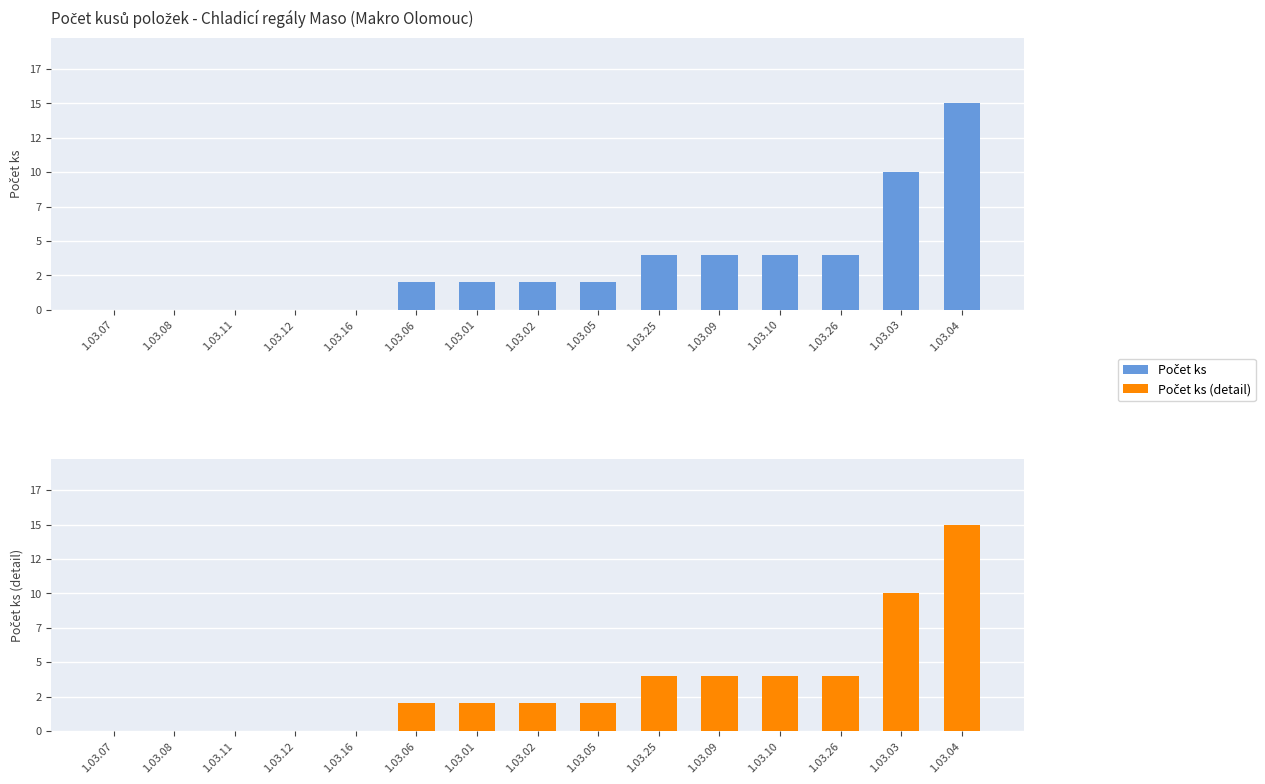

The value of Počet ks (detail) at 1.03.07 is 10. True or false?

False